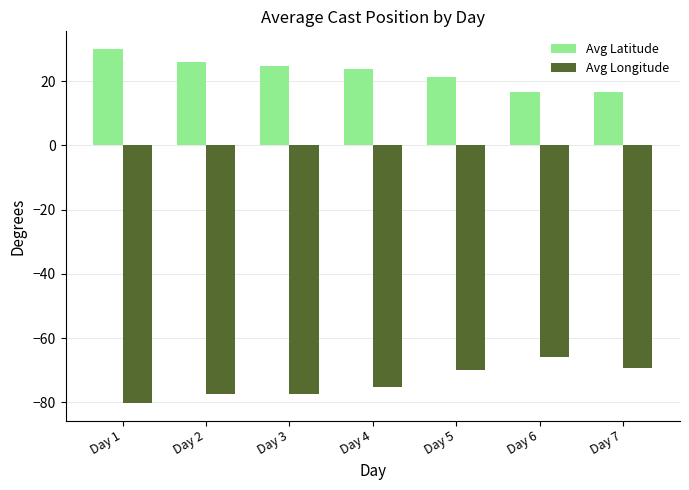

What are all the series names shown in the legend?

Avg Latitude, Avg Longitude